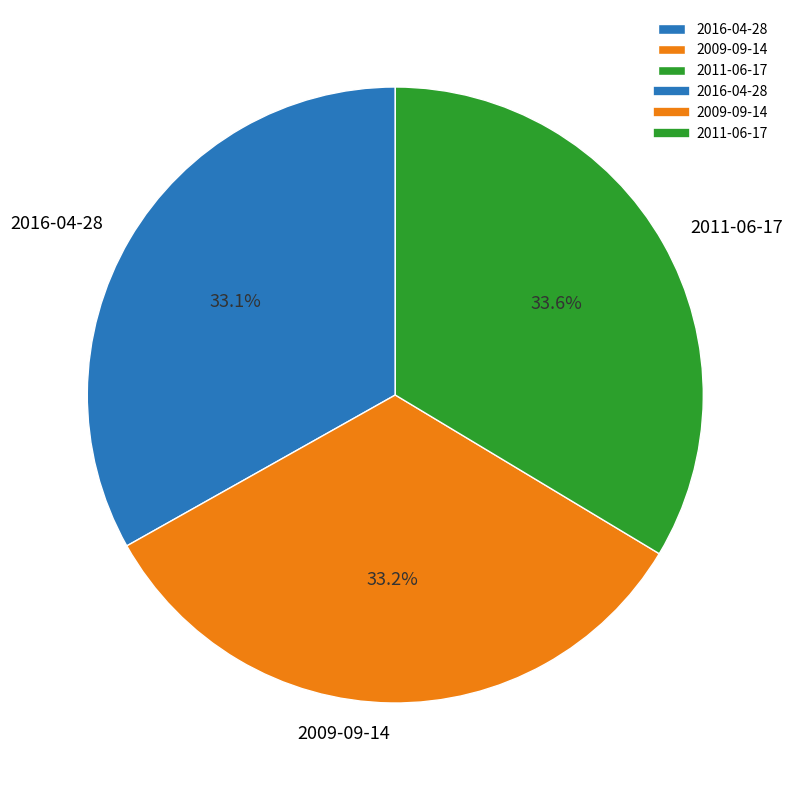

Does 2009-09-14 account for over 50% of the chart?

No